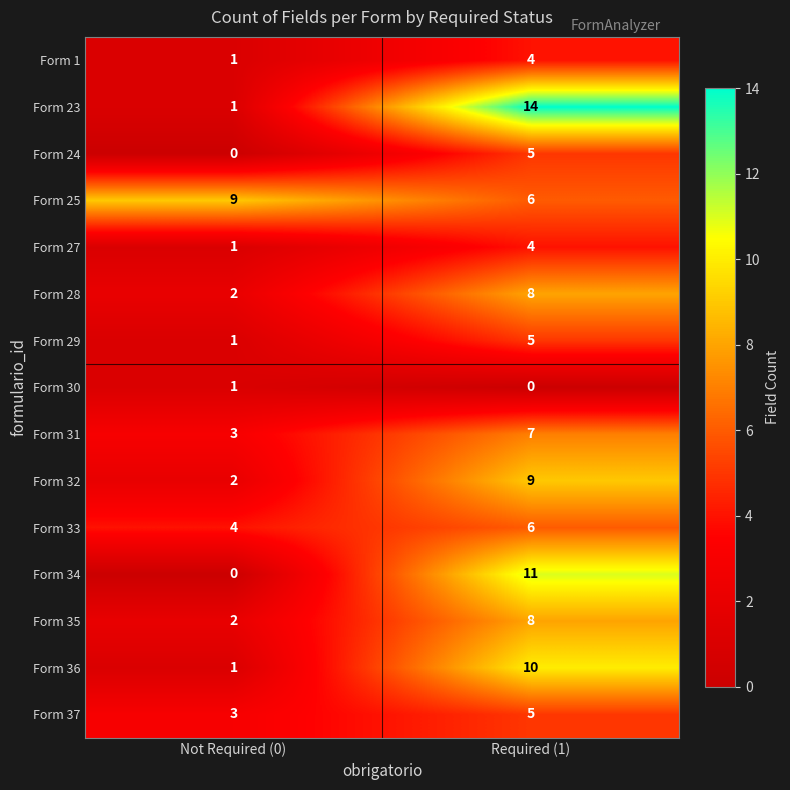

Reading right to left, extract all data points from this chart.

Form 1: Required (1)=4	Not Required (0)=1
Form 23: Required (1)=14	Not Required (0)=1
Form 24: Required (1)=5	Not Required (0)=0
Form 25: Required (1)=6	Not Required (0)=9
Form 27: Required (1)=4	Not Required (0)=1
Form 28: Required (1)=8	Not Required (0)=2
Form 29: Required (1)=5	Not Required (0)=1
Form 30: Required (1)=0	Not Required (0)=1
Form 31: Required (1)=7	Not Required (0)=3
Form 32: Required (1)=9	Not Required (0)=2
Form 33: Required (1)=6	Not Required (0)=4
Form 34: Required (1)=11	Not Required (0)=0
Form 35: Required (1)=8	Not Required (0)=2
Form 36: Required (1)=10	Not Required (0)=1
Form 37: Required (1)=5	Not Required (0)=3